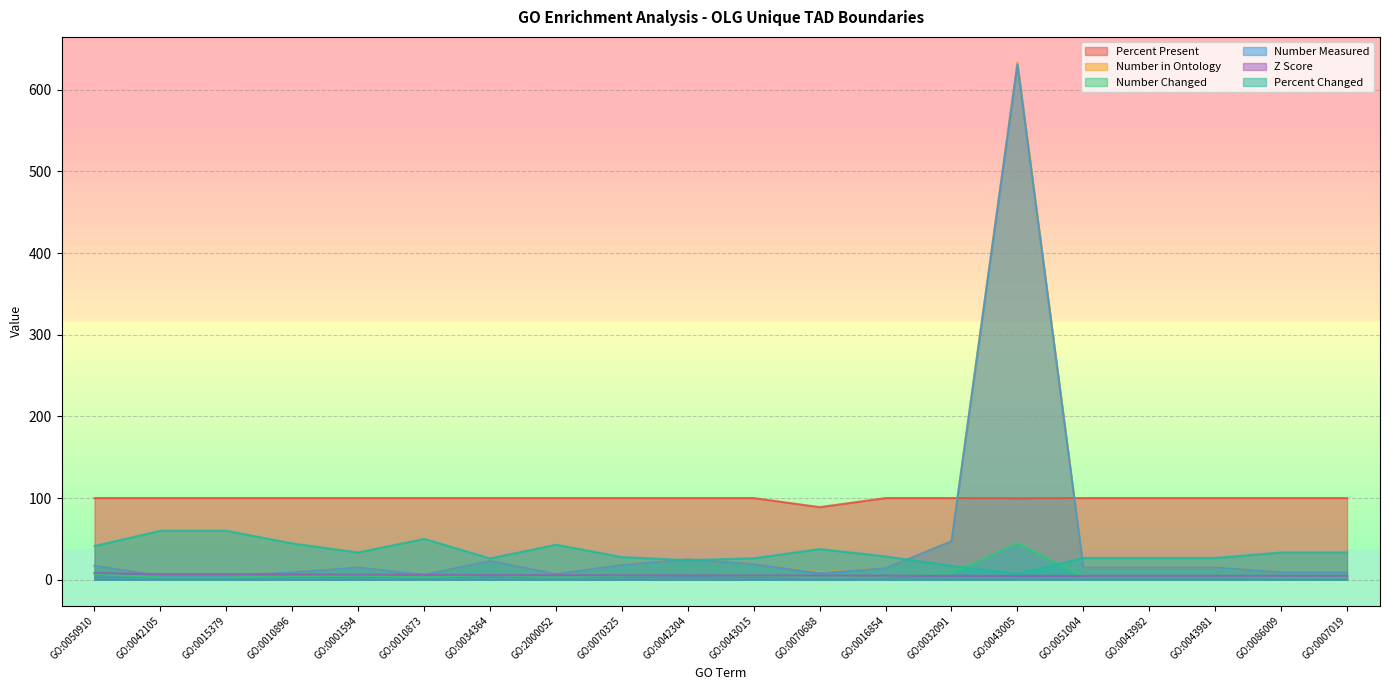

What is the minimum value for Number in Ontology?

5.0